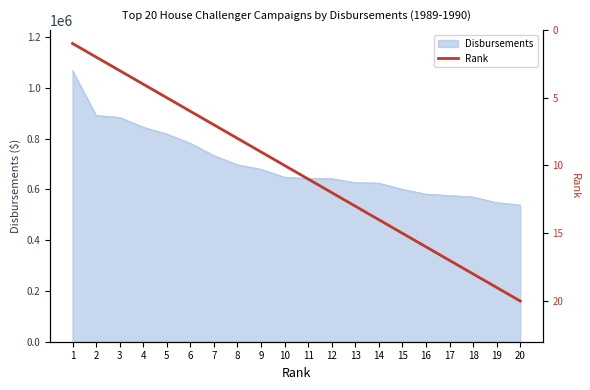

The value of Disbursements at 19 is 547566. True or false?

True